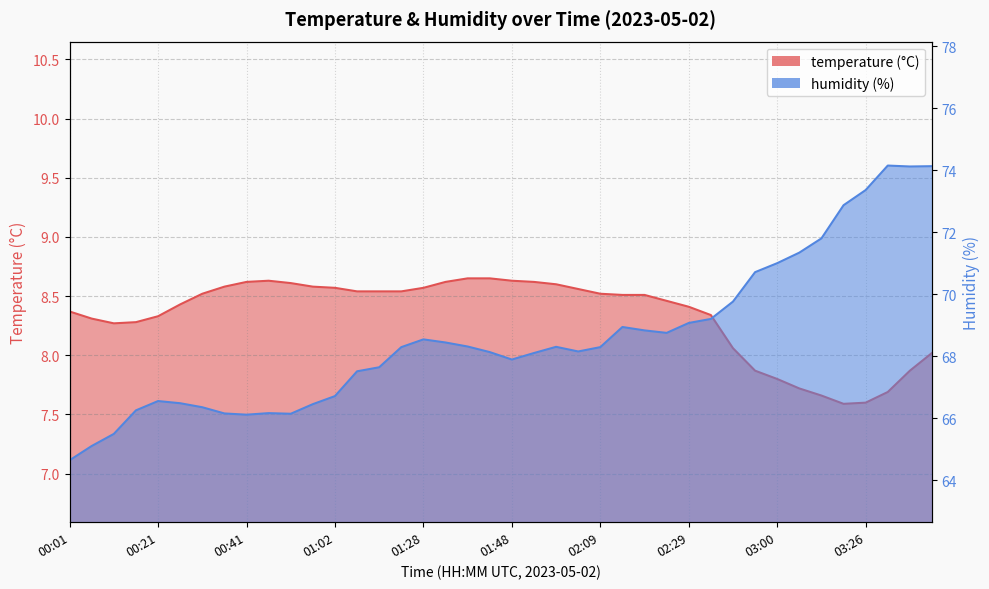

Reading left to right, what are all the values shown in this chart?

temperature: 8.4	8.3	8.3	8.3	8.3	8.4	8.5	8.6	8.6	8.6	8.6	8.6	8.6	8.5	8.5	8.5	8.6	8.6	8.7	8.7	8.6	8.6	8.6	8.6	8.5	8.5	8.5	8.5	8.4	8.3	8.1	7.9	7.8	7.7	7.7	7.6	7.6	7.7	7.9	8.0
humidity: 64.6	65.1	65.5	66.2	66.5	66.5	66.3	66.2	66.1	66.2	66.1	66.5	66.7	67.5	67.6	68.3	68.5	68.4	68.3	68.1	67.9	68.1	68.3	68.2	68.3	68.9	68.8	68.8	69.1	69.2	69.8	70.7	71.0	71.3	71.8	72.9	73.4	74.2	74.1	74.1